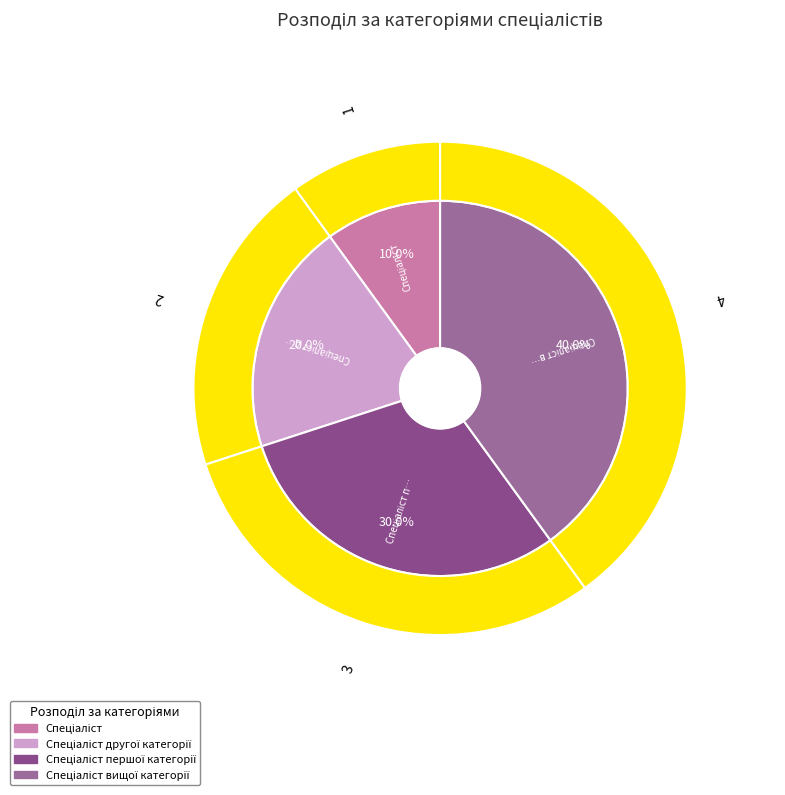

Which has a higher value, Спеціаліст першої категорії or Спеціаліст другої категорії?

Спеціаліст першої категорії